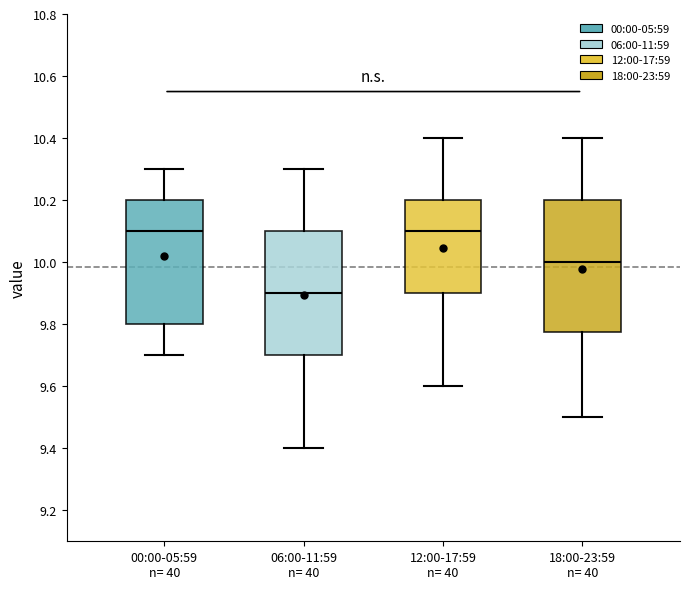

Which box's median line is the lowest?

06:00-11:59 n= 40